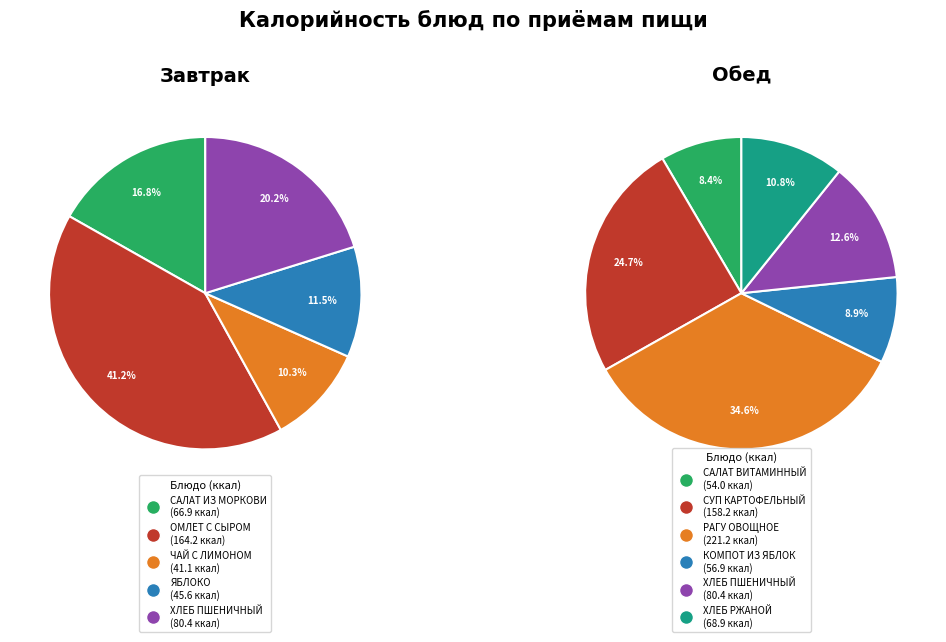

How many segments does this pie chart have?

11